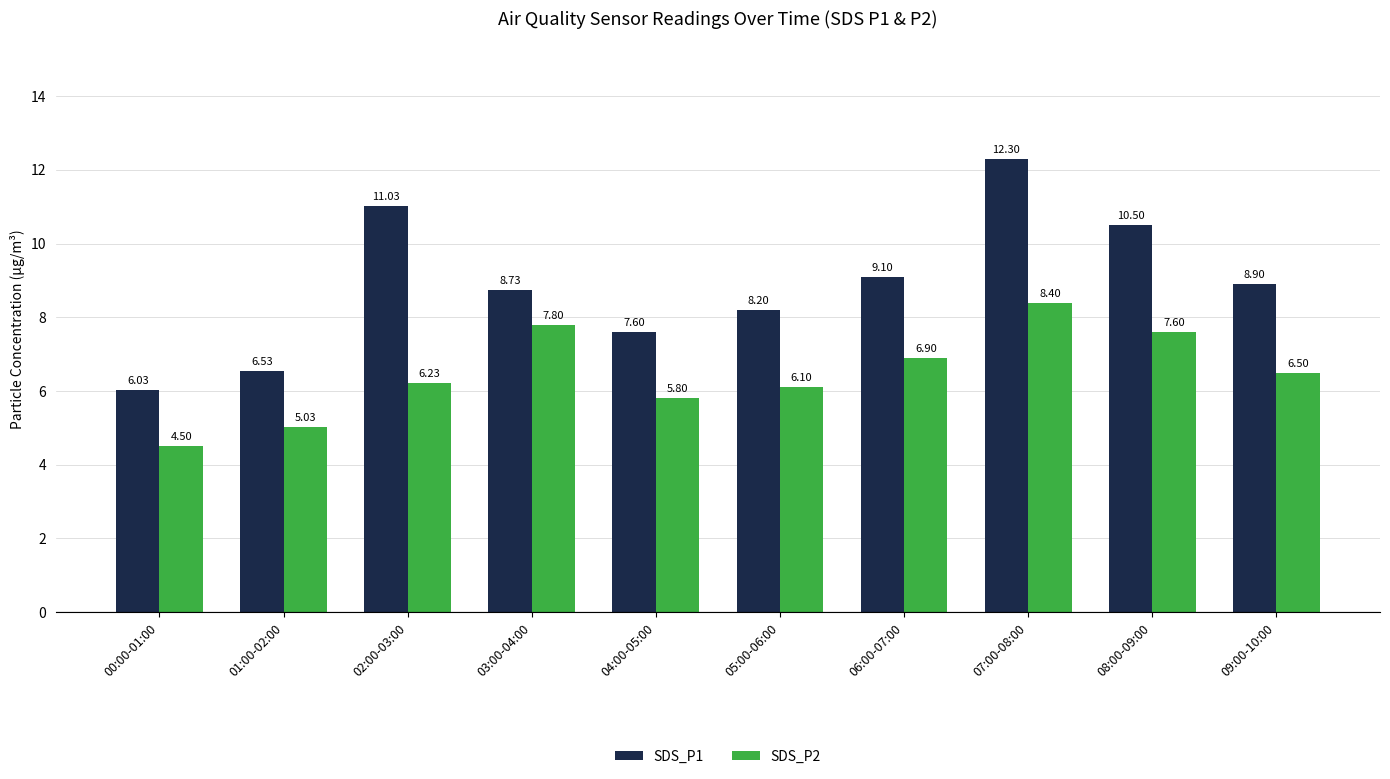

At which label does SDS_P1 first exceed 8?

02:00-03:00